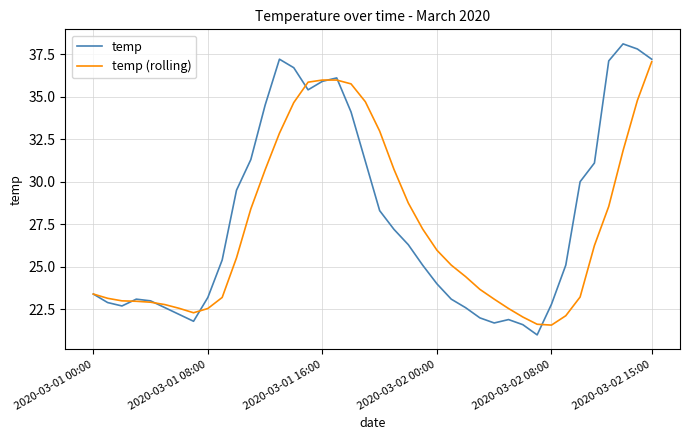

In temp, how many points are lower than both neighbors (excluding endpoints)?

5